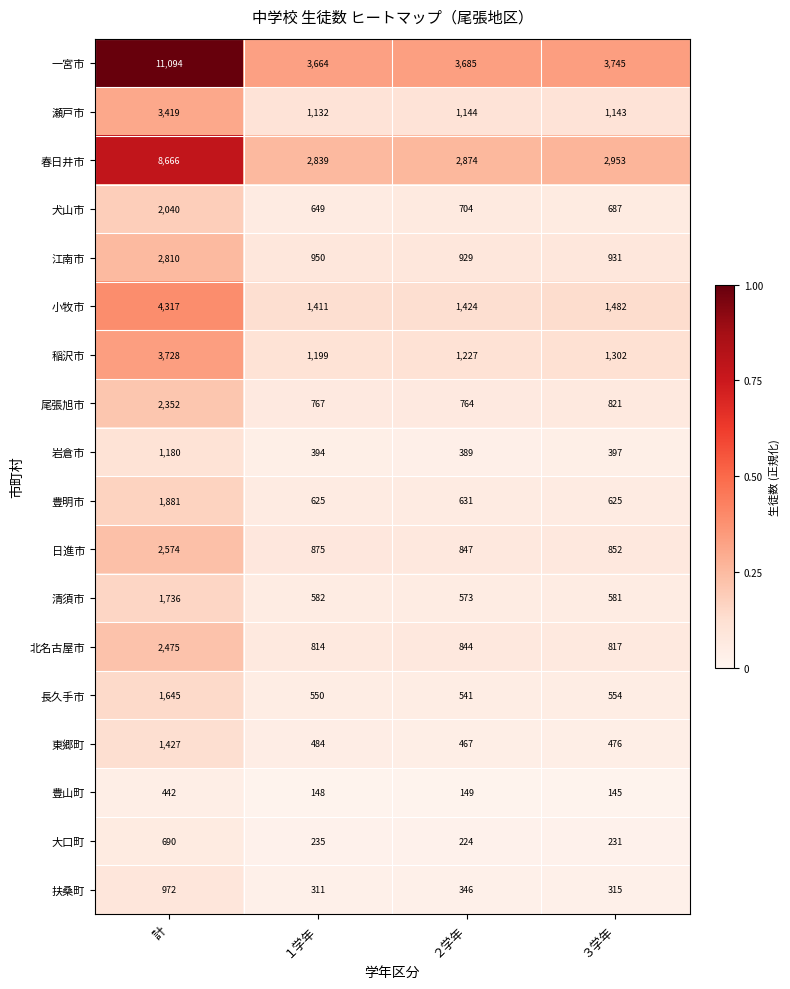

Rank the categories by 大口町 value from highest to lowest.

計, １学年, ３学年, ２学年